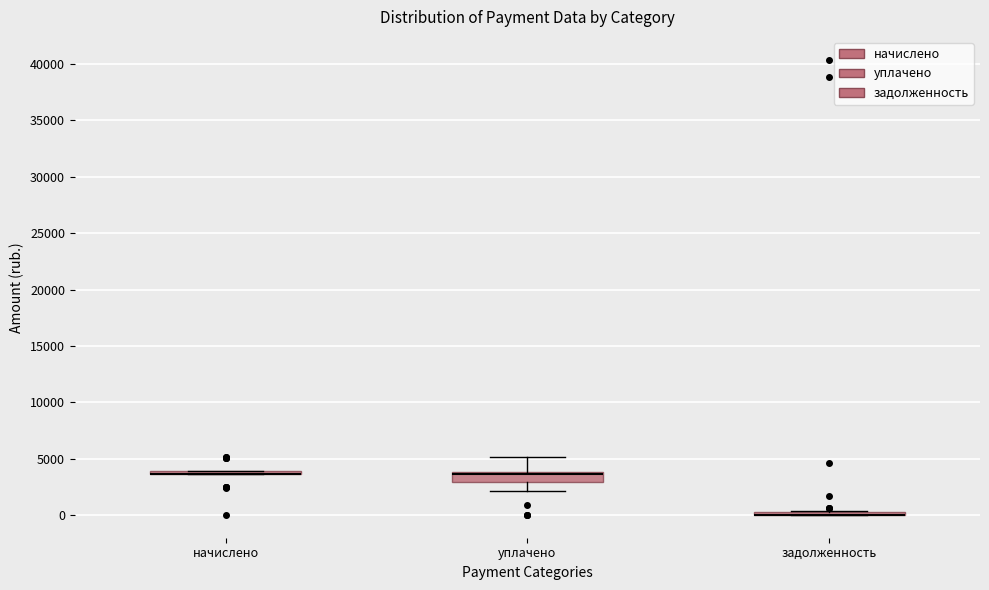

Comparing the boxes themselves (not the whiskers), which one is the tallest?

уплачено